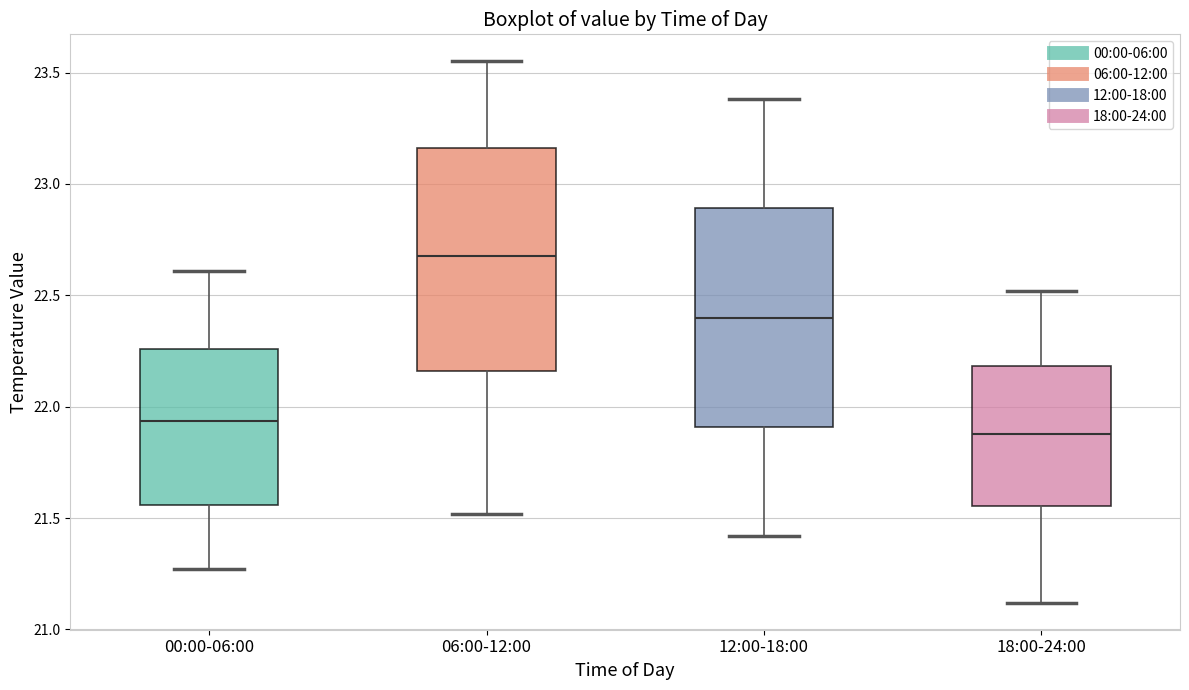

Reading left to right, transcribe this box plot: for each box, give where its median line is, the range the box spans, and where its two whiskers end, as read against the y-axis. The values are not printed on the chart, so give them approximately, as read against the axis.

00:00-06:00: median 21.95, box 21.55 to 22.25, whiskers 21.25 to 22.60
06:00-12:00: median 22.70, box 22.15 to 23.15, whiskers 21.50 to 23.55
12:00-18:00: median 22.40, box 21.90 to 22.90, whiskers 21.40 to 23.40
18:00-24:00: median 21.90, box 21.55 to 22.20, whiskers 21.10 to 22.50